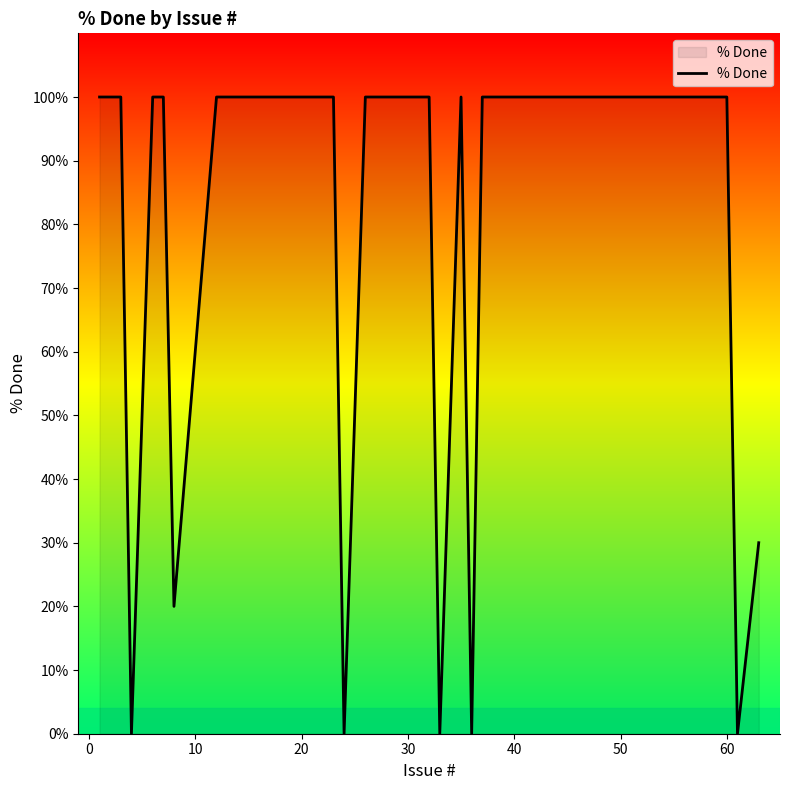

What is the difference between the second highest and second lowest values?

100